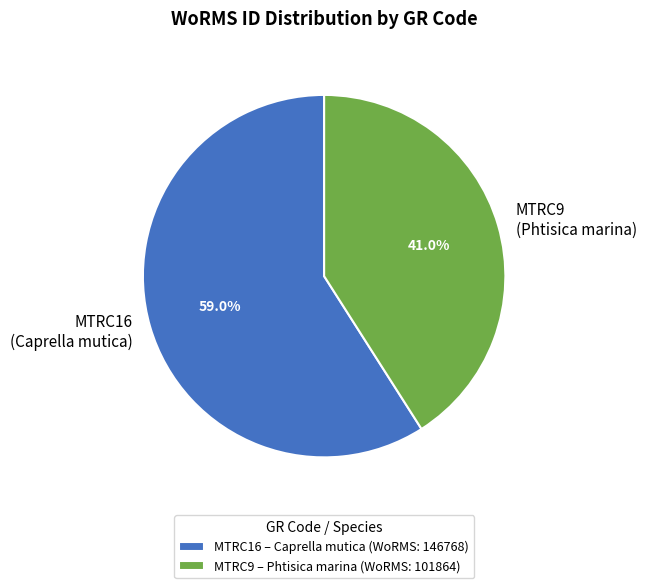

What is the majority slice?

MTRC16